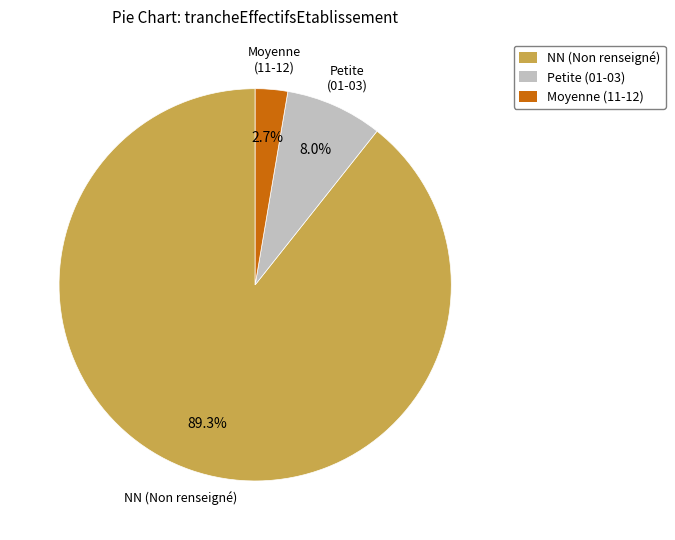

Which category has the biggest portion of the pie?

NN (Non renseigné)